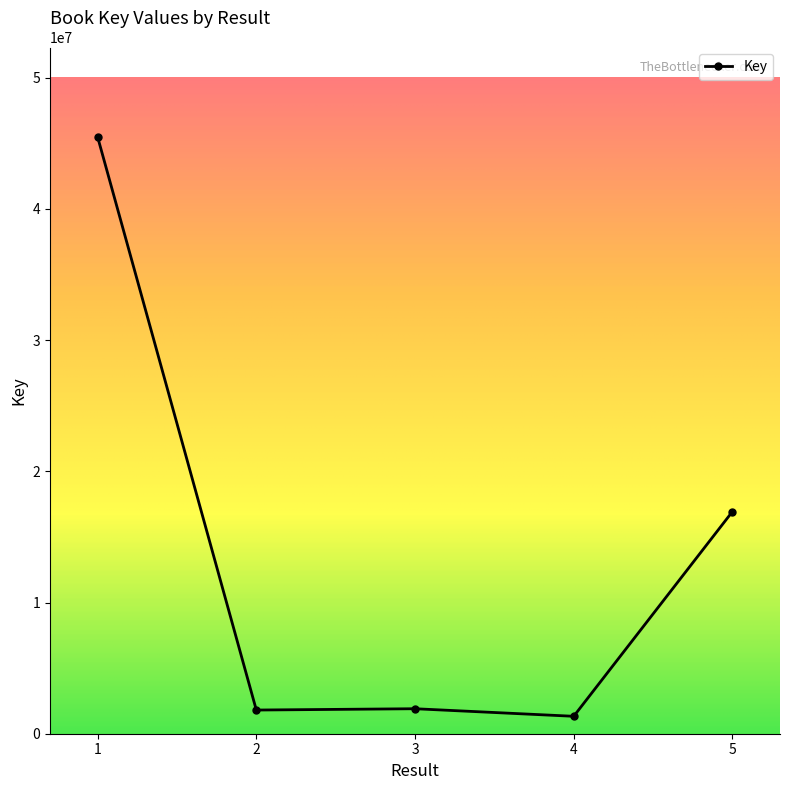

True or false: the data shows 16928172 at 5.

True